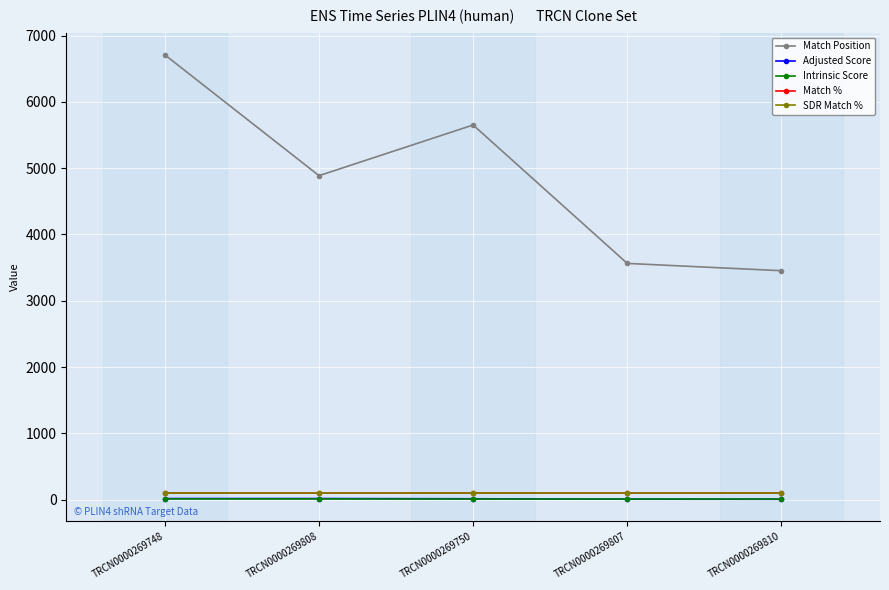

Reading left to right, what are all the values shown in this chart?

Match Position: TRCN0000269748=6708.0	TRCN0000269808=4887.0	TRCN0000269750=5651.0	TRCN0000269807=3564.0	TRCN0000269810=3454.0
Adjusted Score: TRCN0000269748=18.5	TRCN0000269808=18.5	TRCN0000269750=15.1	TRCN0000269807=8.6	TRCN0000269810=7.6
Intrinsic Score: TRCN0000269748=13.2	TRCN0000269808=13.2	TRCN0000269750=10.8	TRCN0000269807=10.8	TRCN0000269810=10.8
Match %: TRCN0000269748=100.0	TRCN0000269808=100.0	TRCN0000269750=100.0	TRCN0000269807=100.0	TRCN0000269810=100.0
SDR Match %: TRCN0000269748=100.0	TRCN0000269808=100.0	TRCN0000269750=100.0	TRCN0000269807=100.0	TRCN0000269810=100.0